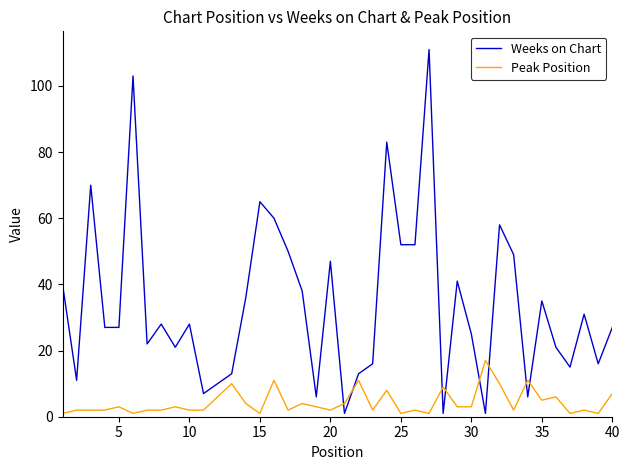

List the series in order of their peak value, highest first.

Weeks on Chart, Peak Position